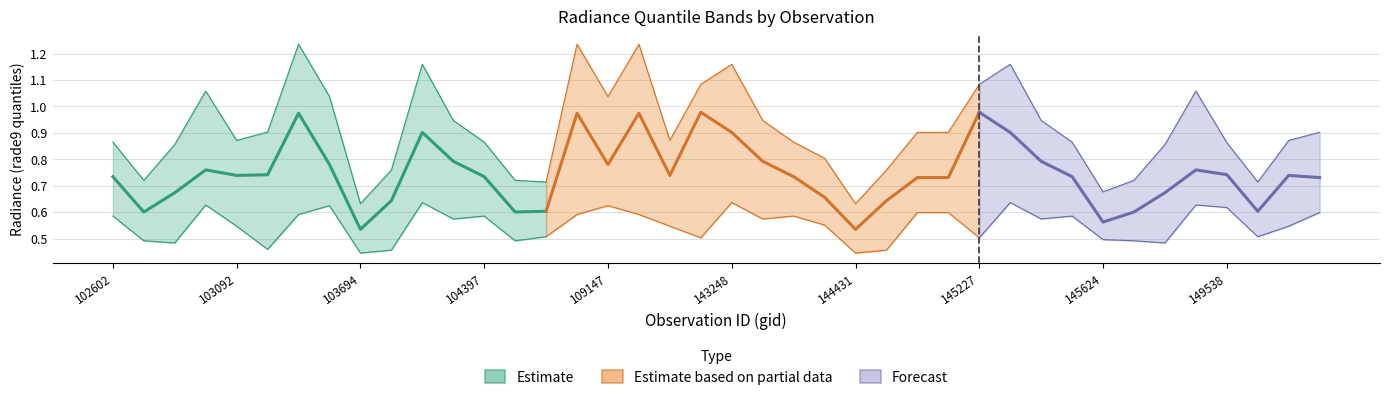

True or false: rade9_bin_3q and rade9_bin_1q cross at least once.

False